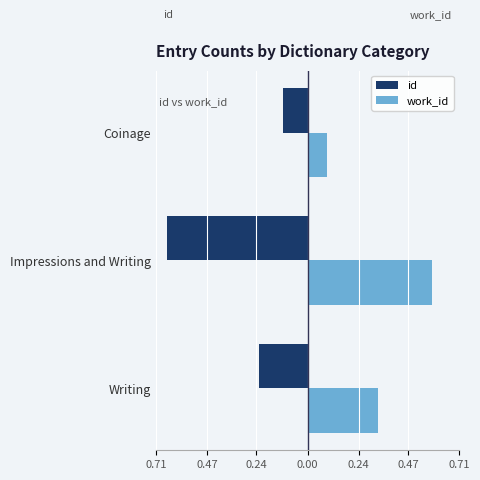

Which series has the largest total across all categories?

work_id